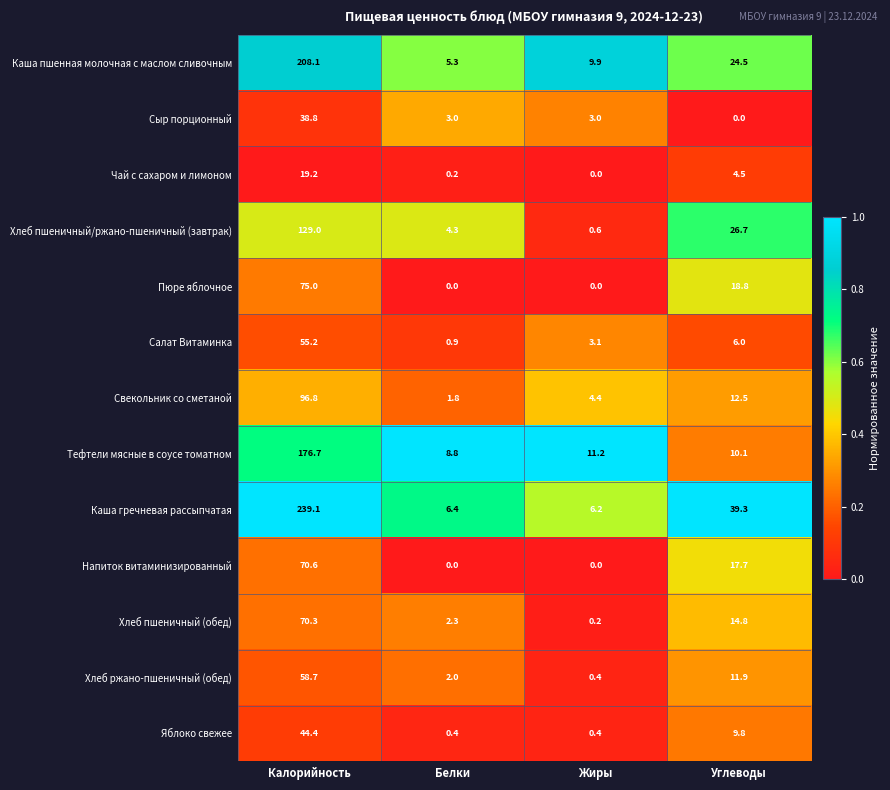

At which category is the sum across all series the highest?

Калорийность